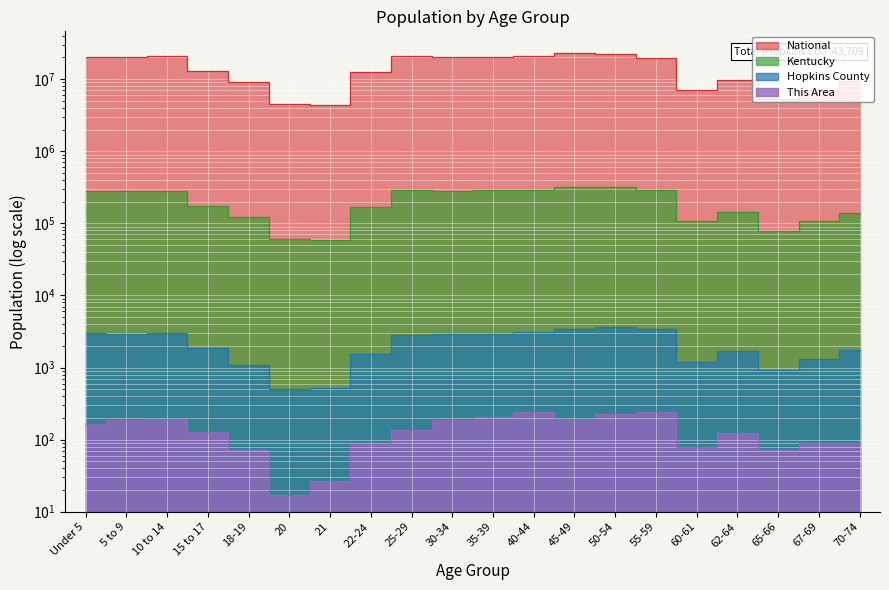

True or false: Kentucky has a value of 122833 at 18-19.

True